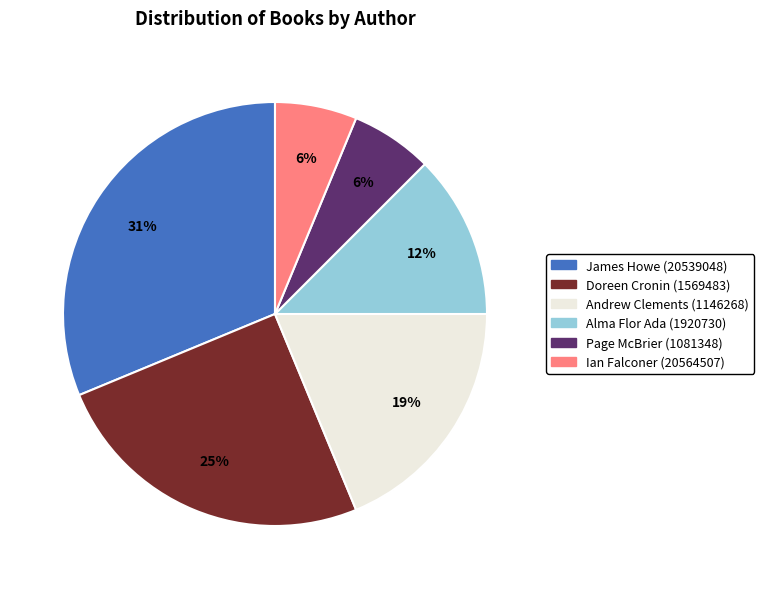

Between Ian Falconer (20564507) and Alma Flor Ada (1920730), which is larger?

Alma Flor Ada (1920730)